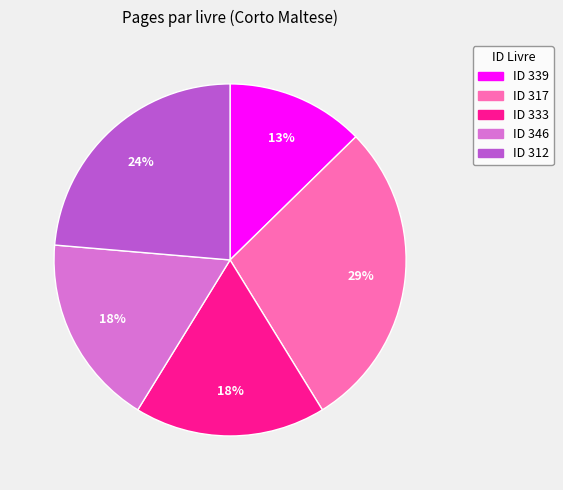

To the nearest percent, what is the average slice percentage?

20%